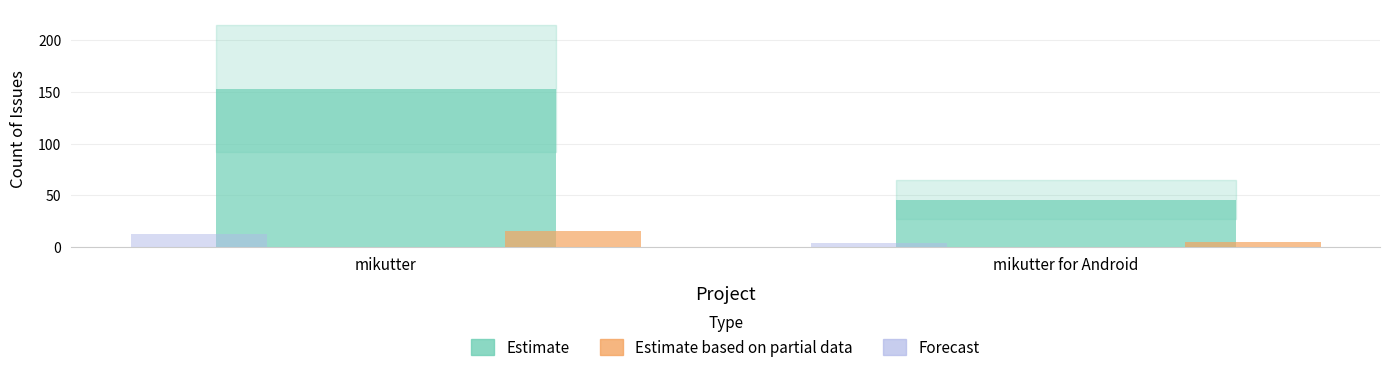

How many bars are there in each group?

3